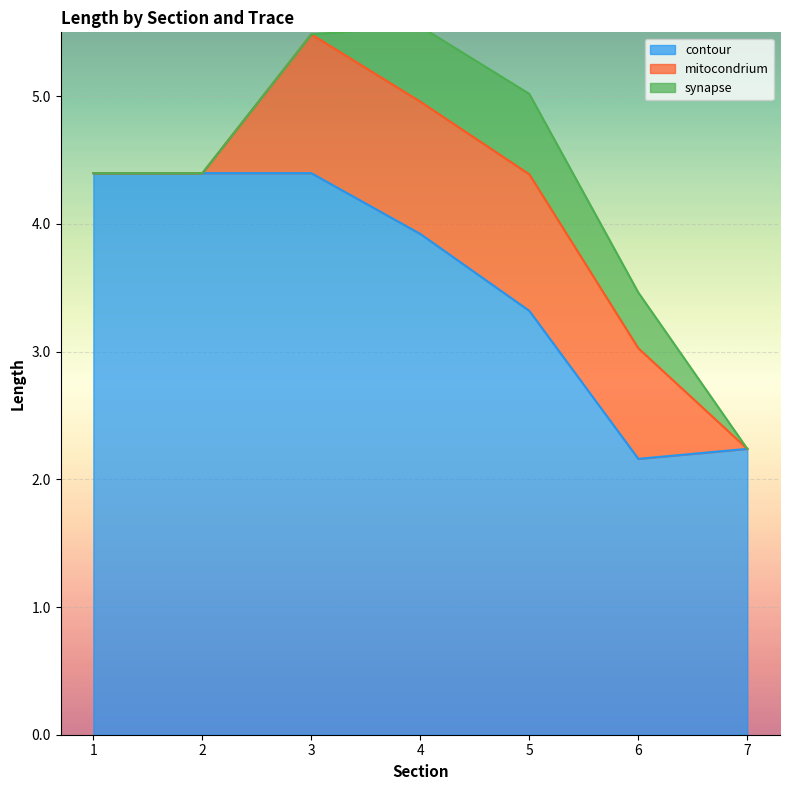

What is the spread (max minus min) of values at 7?

2.2